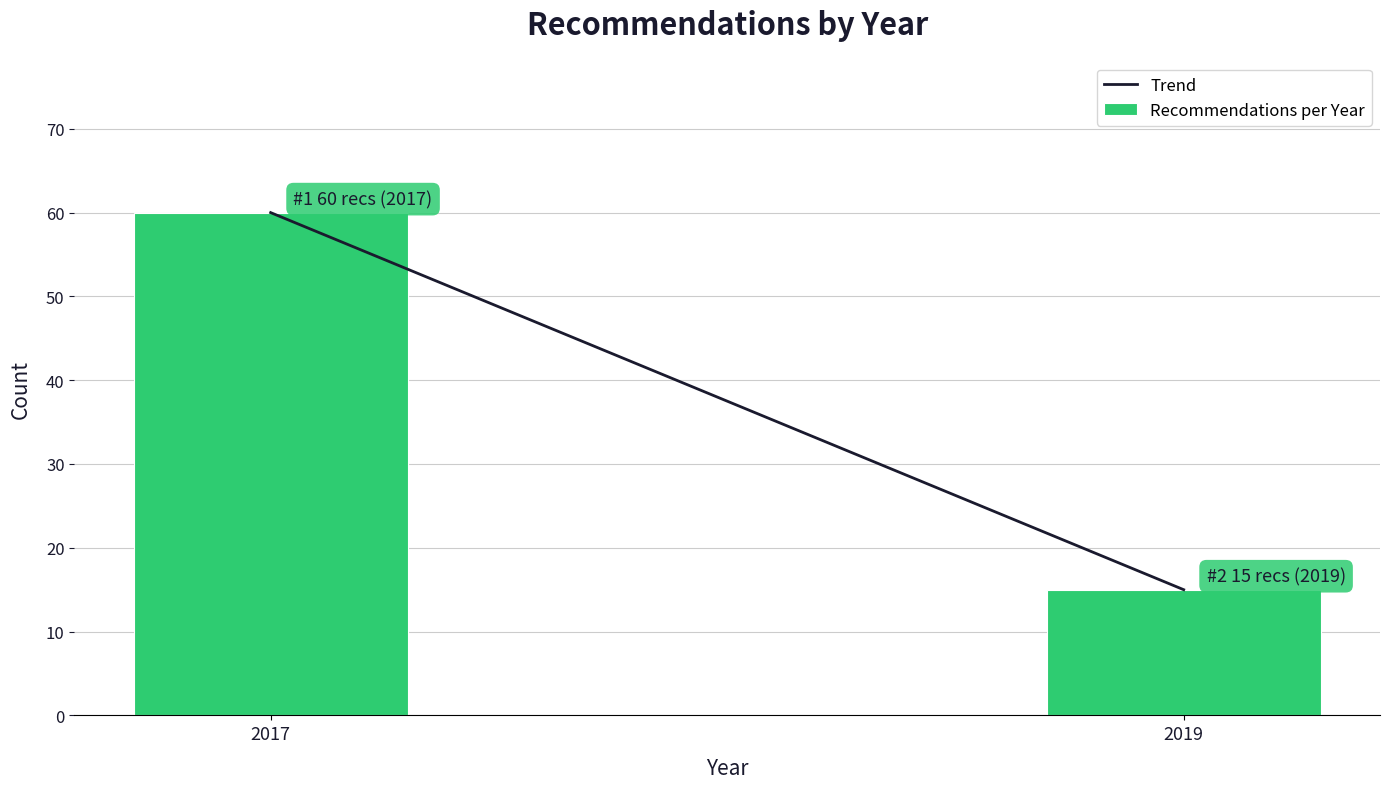

Reading left to right, list all the values displayed in this chart.

2017=60	2019=15